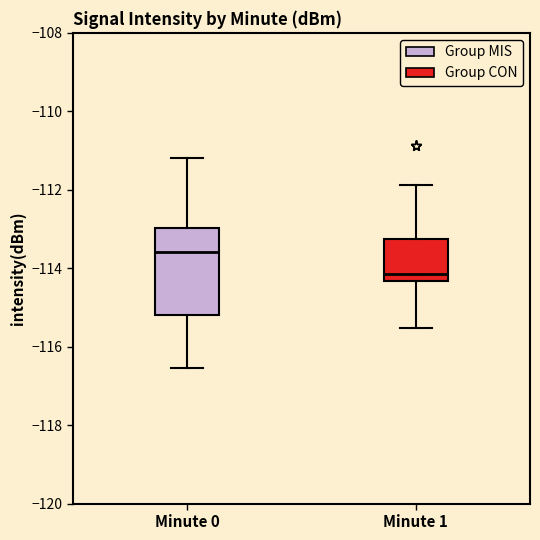

Which box's median line is the lowest?

Minute 1